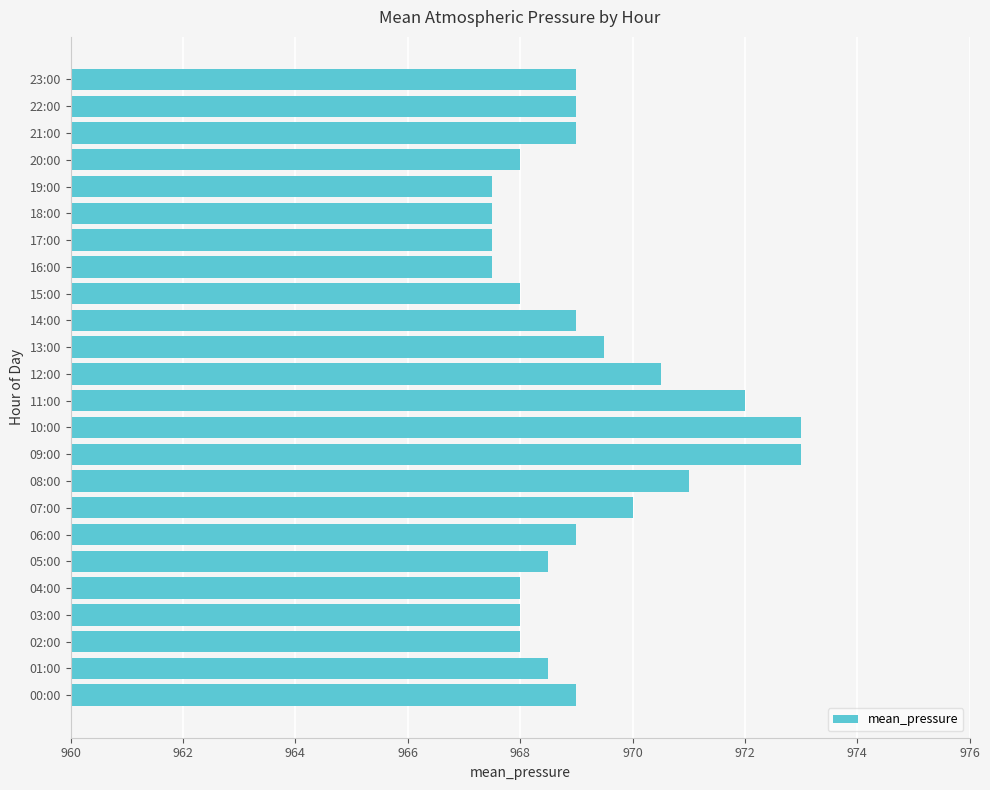

What is the maximum value shown in the chart?

973.0